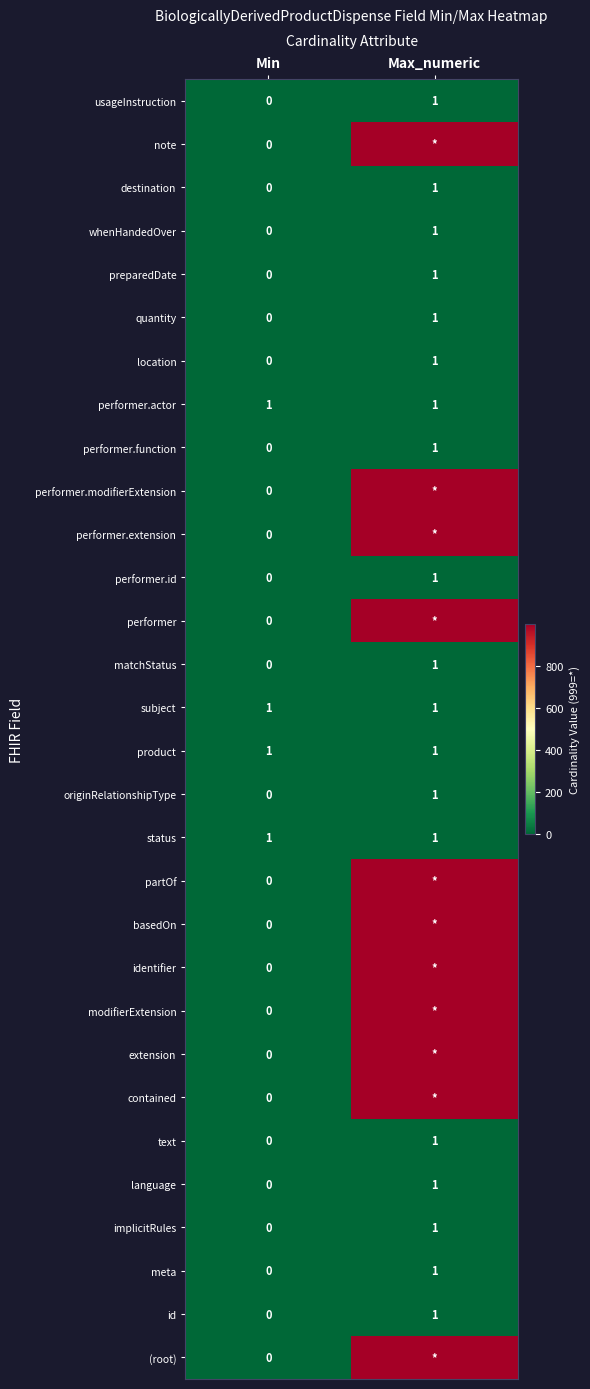

At which label does preparedDate reach its peak?

Max_numeric